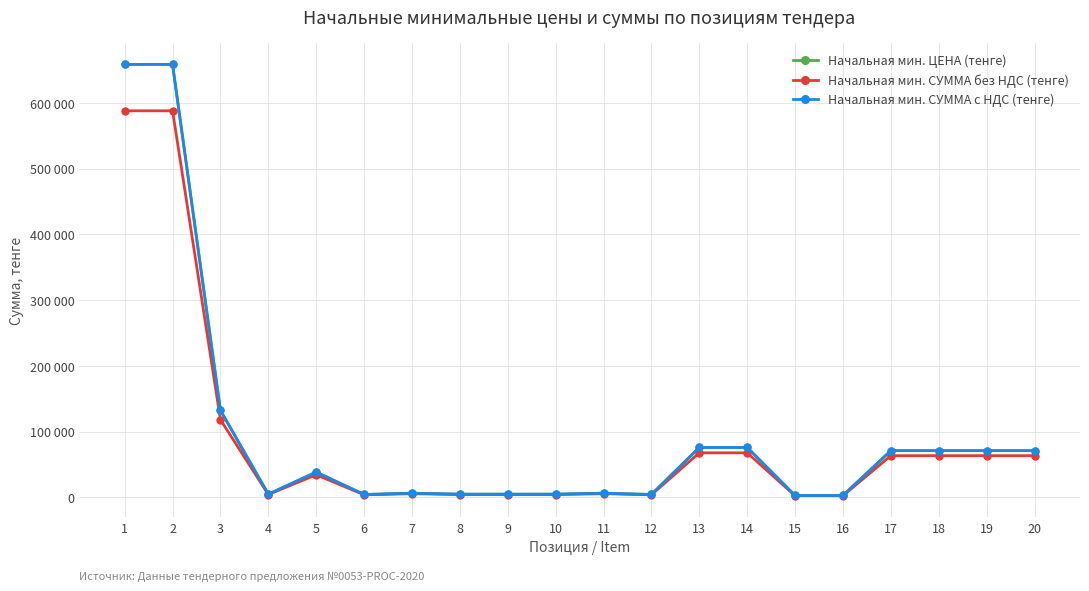

Is this an area chart (filled region under the line)?

No